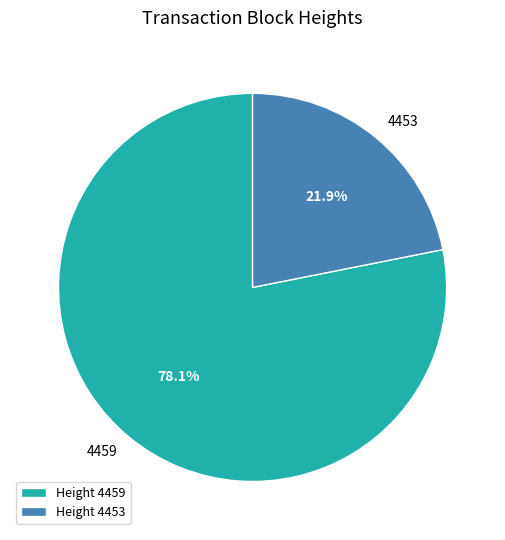

Combined, what portion of the pie is 4459 and 4453?

100.0%